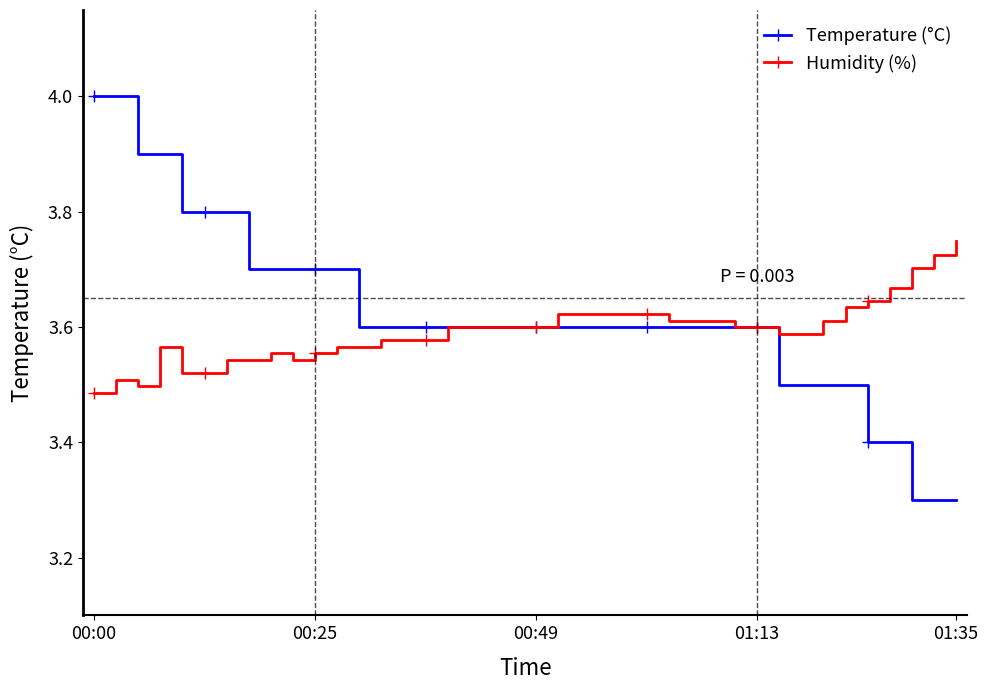

Which series has the largest total across all categories?

Temperature (°C)